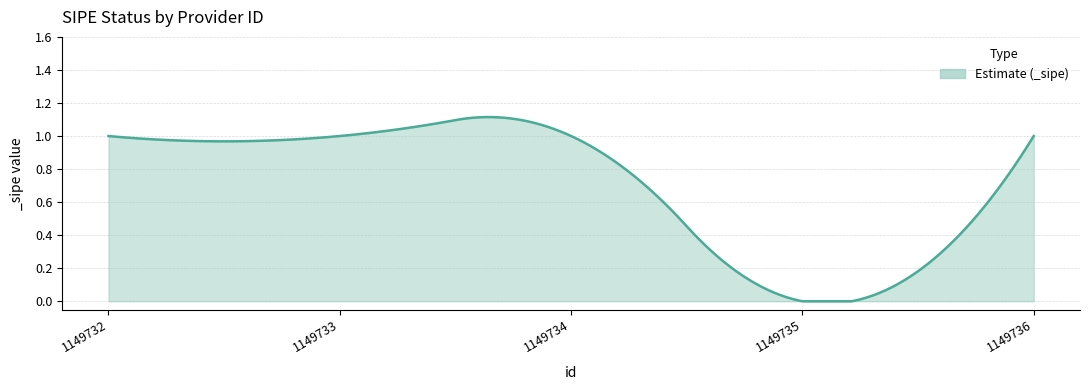

Is this an area chart (filled region under the line)?

Yes